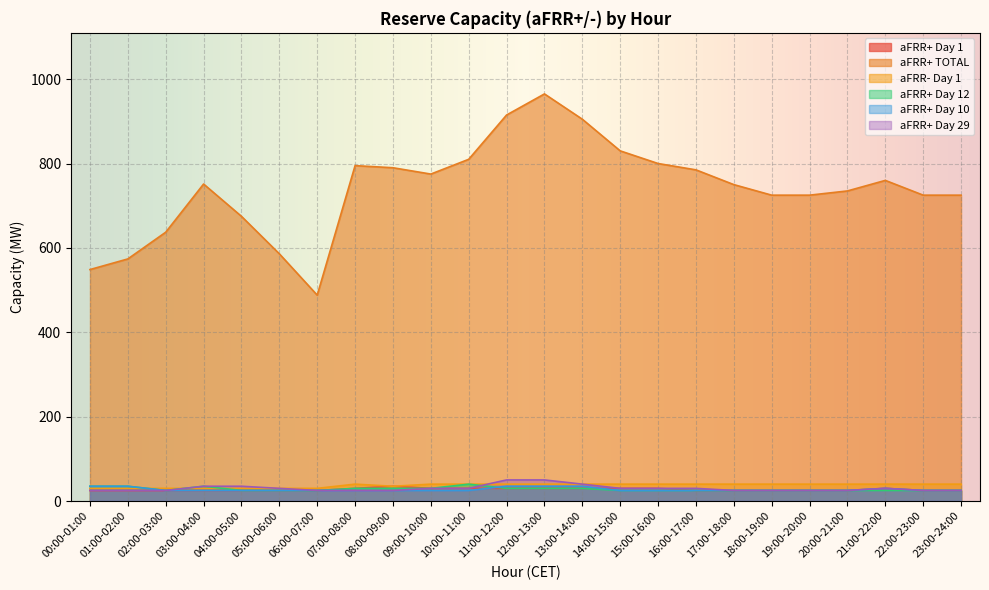

Where is the first local minimum for aFRR- Day 1?

08:00-09:00